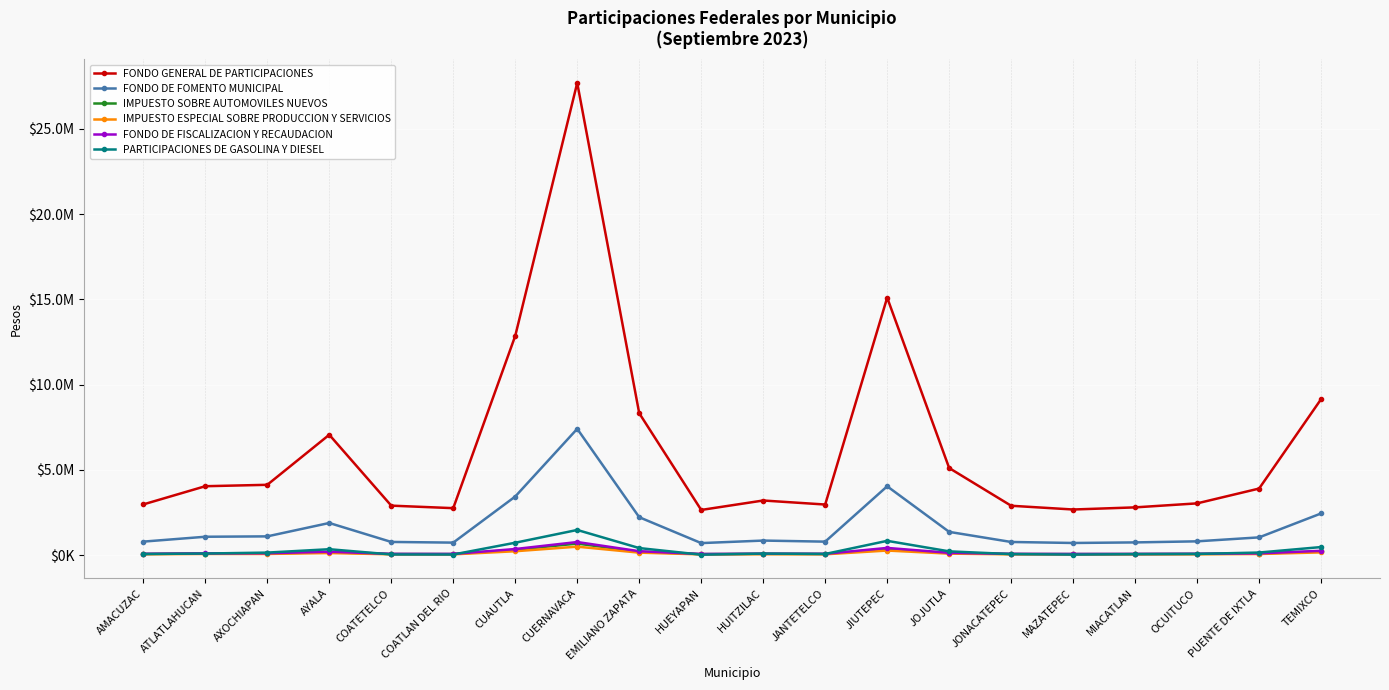

What is the difference between the maximum and second lowest values in the FONDO DE FOMENTO MUNICIPAL series?

6693812